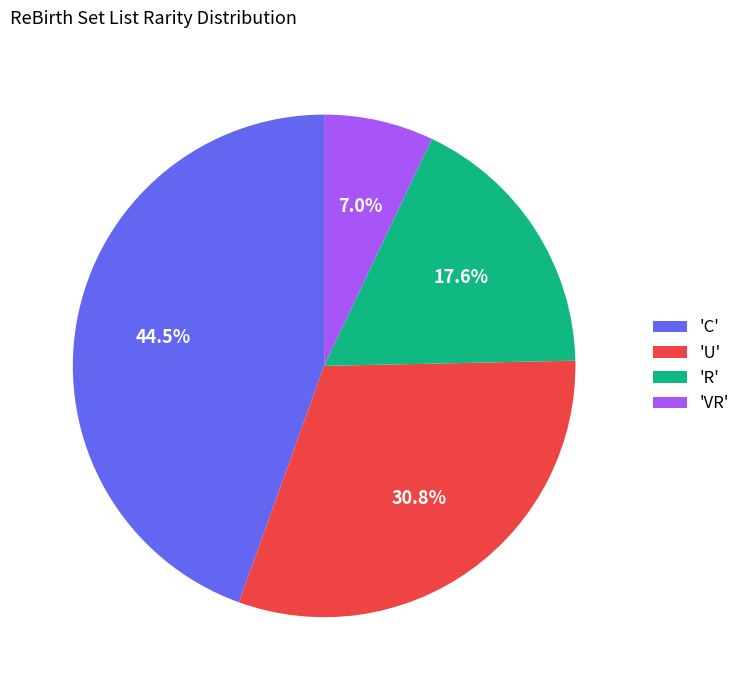

Which category has the smallest portion of the pie?

'VR'